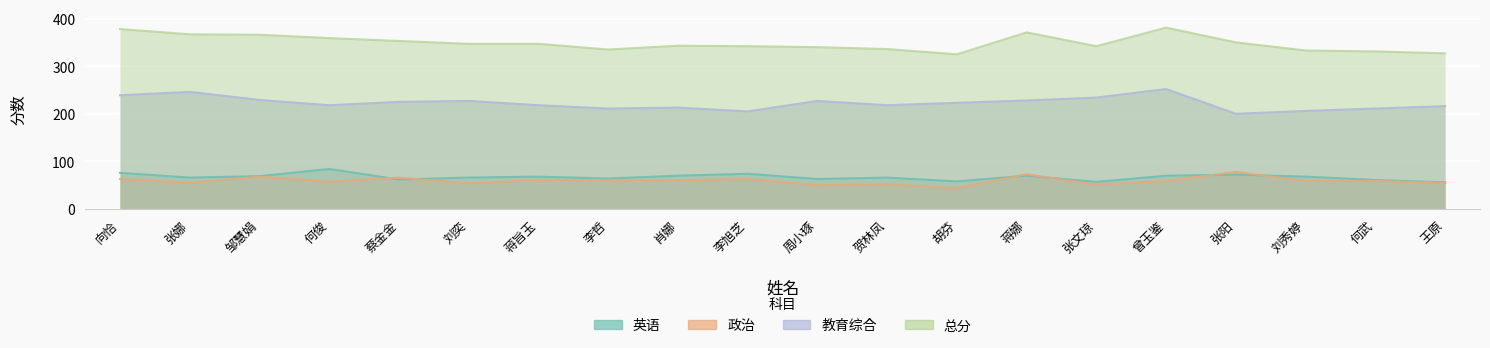

Count the number of categories in the chart.

20